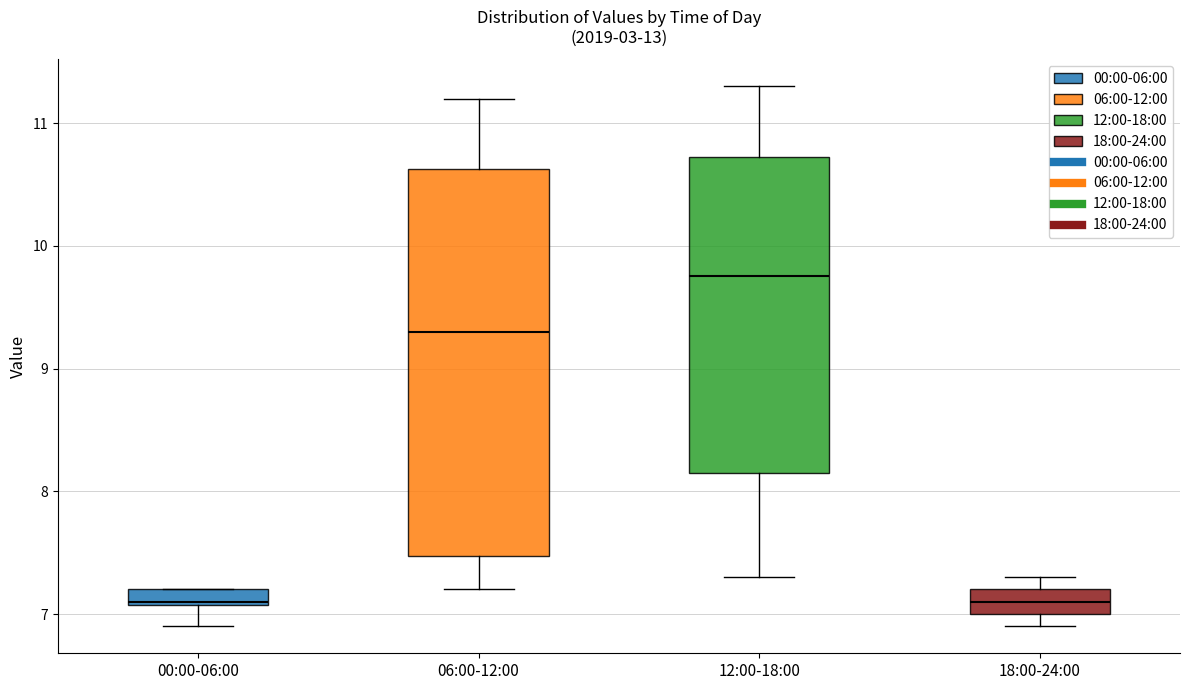

Where is the lower edge of the box for 00:00-06:00 on the y-axis? The values are not printed on the chart, so give them approximately, as read against the axis.

7.1